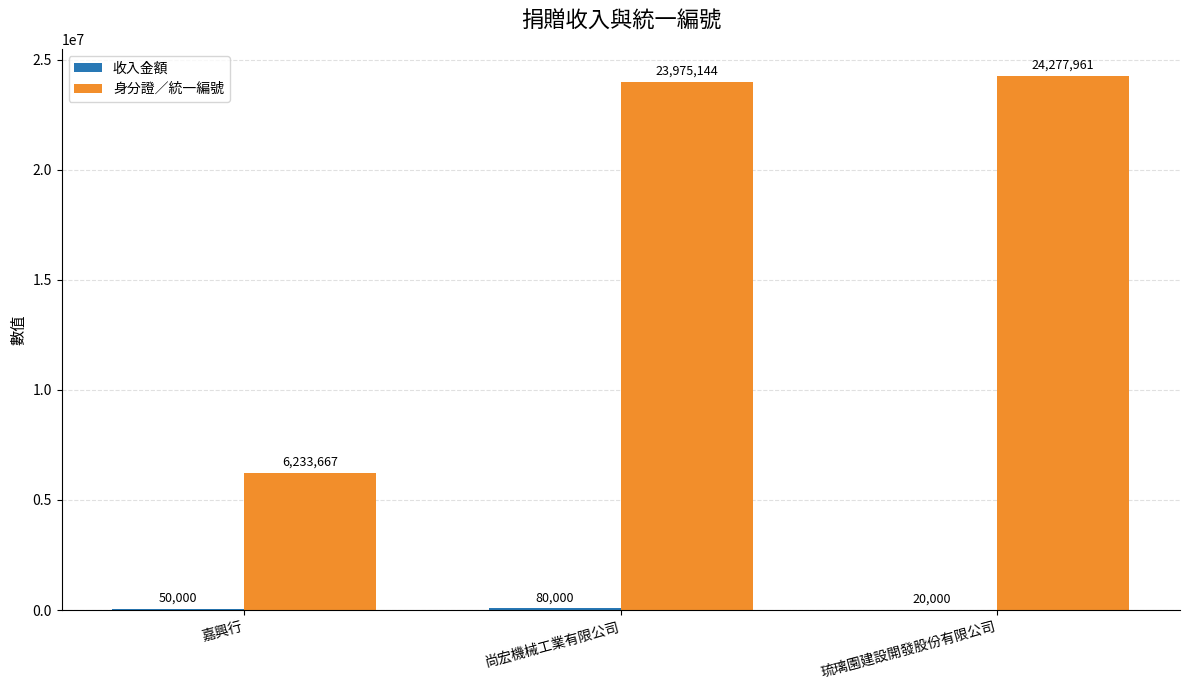

The 身分證／統一編號 series shows 13539134 at 琉璃園建設開發股份有限公司. True or false?

False